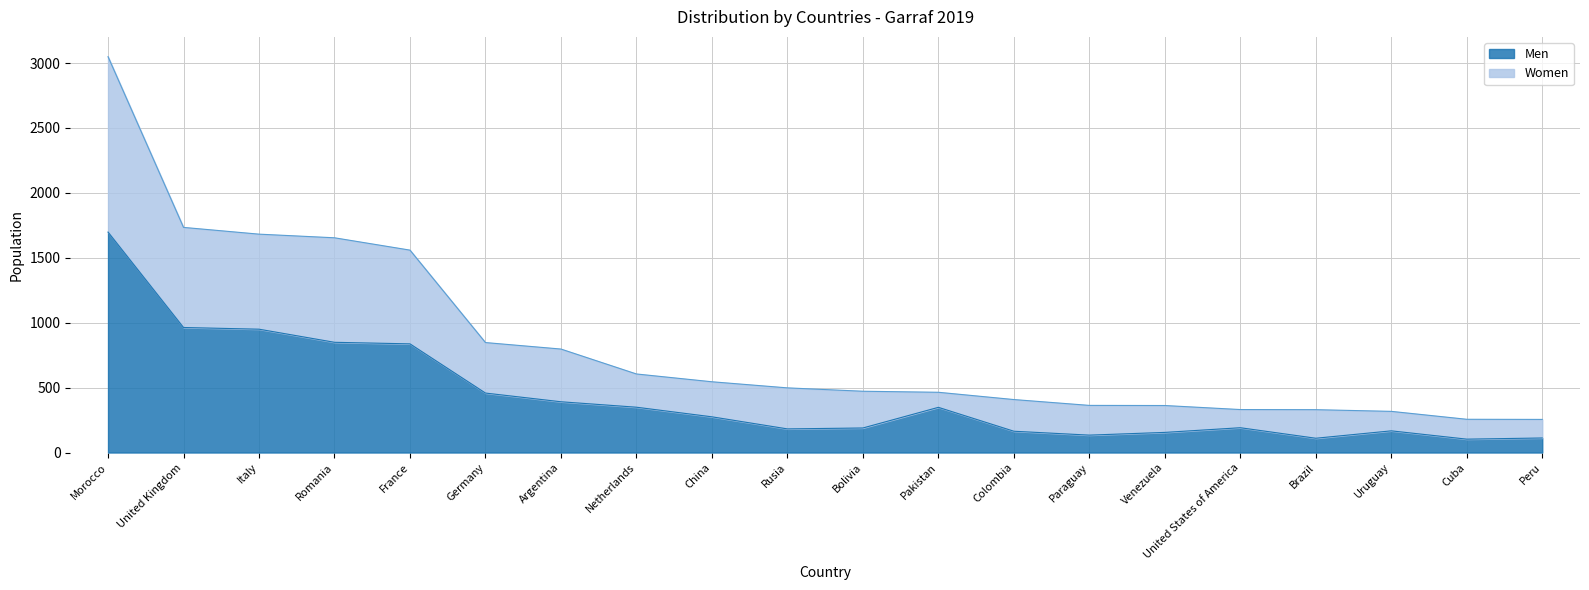

At how many categories does at least one series exceed 1035?

5